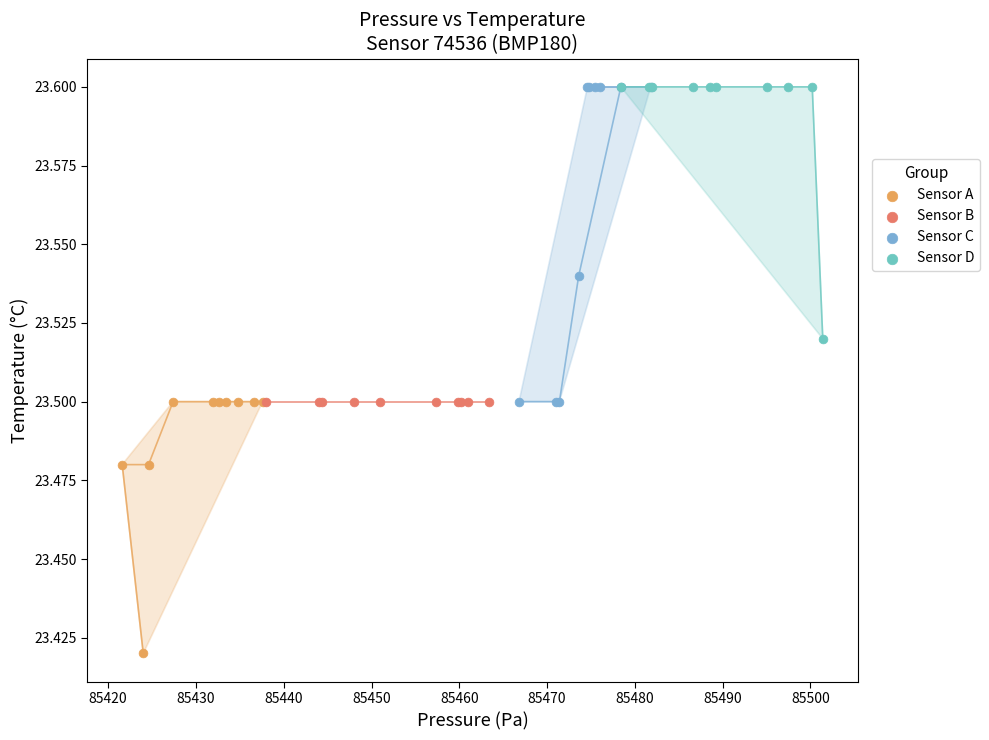

Which series contains the lowest Y value?

Sensor A